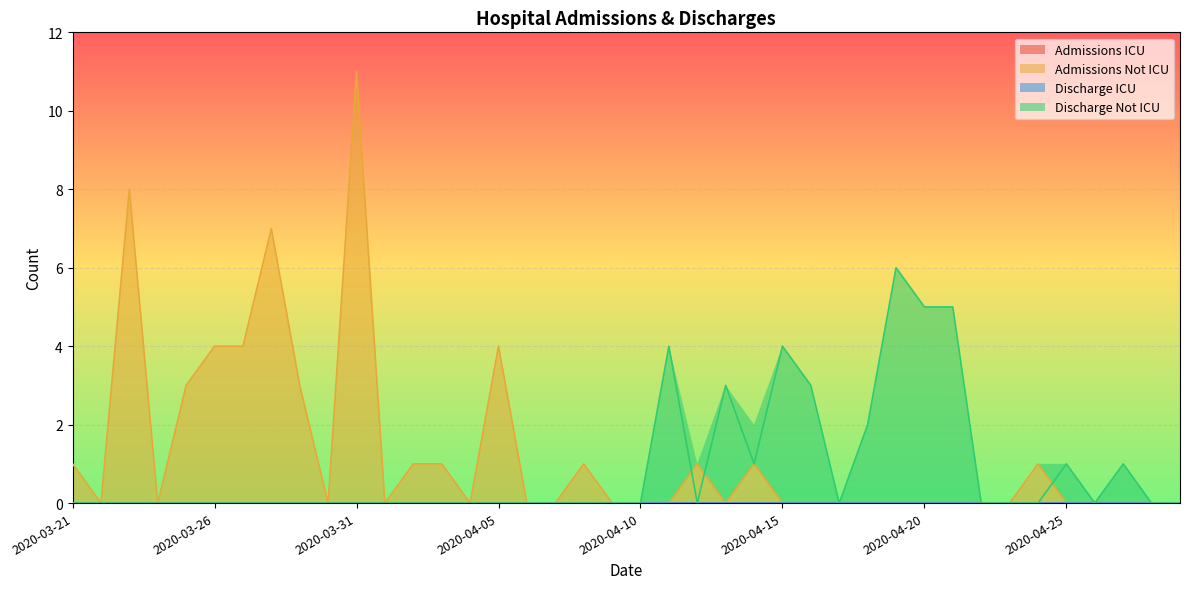

True or false: Admissions Not ICU has more than 2 points higher than both neighbors.

True